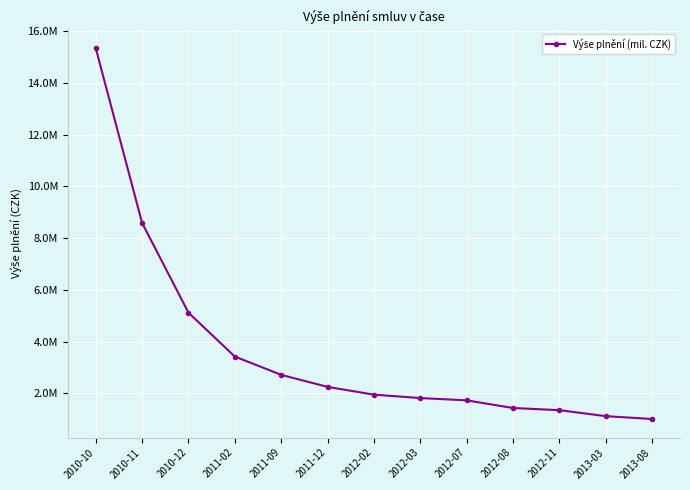

Does the chart have visible grid lines?

Yes